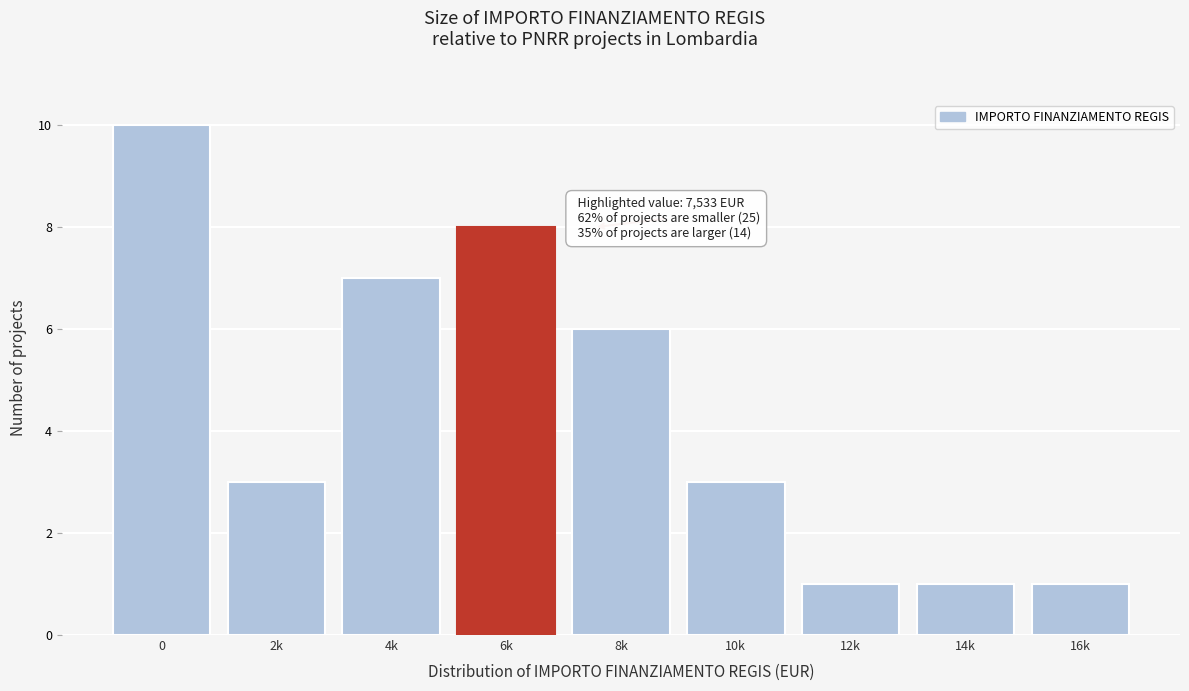

Reading left to right, extract all data points from this chart.

10	3	7	8	6	3	1	1	1